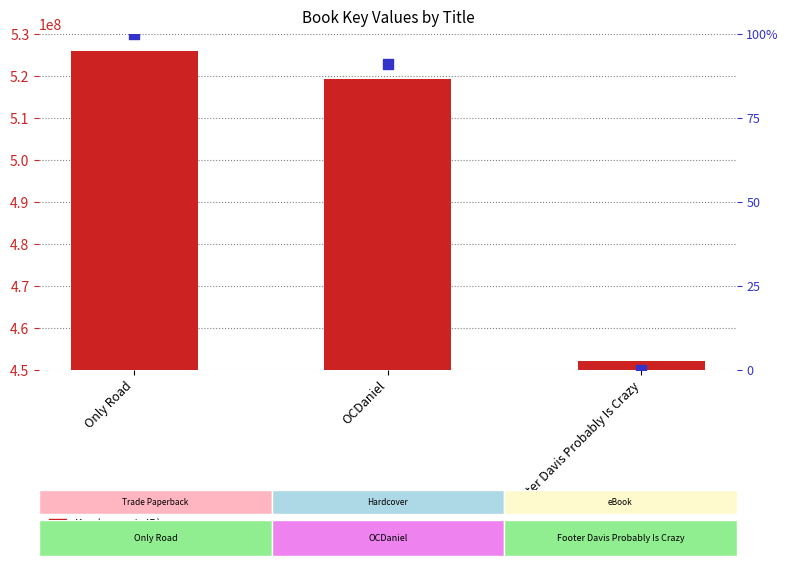

What is the total value across all series at OCDaniel?

519305423.0